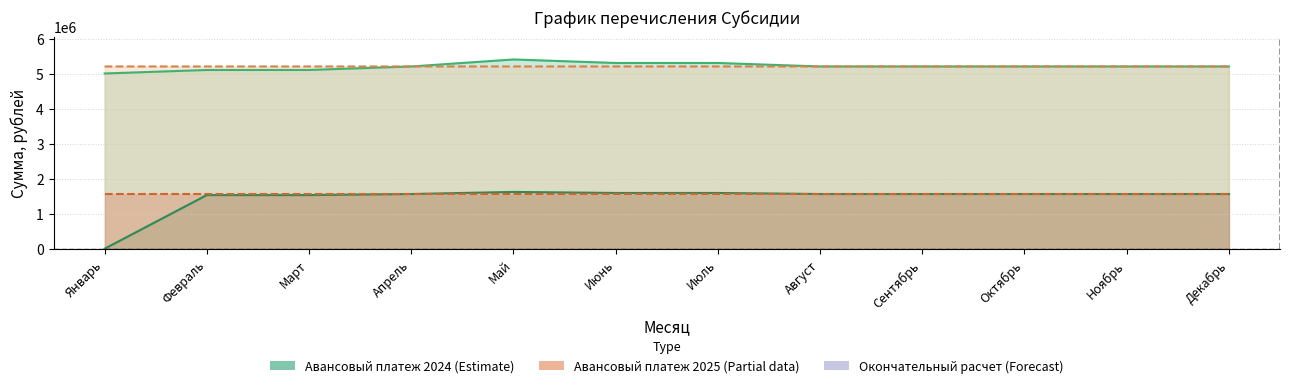

What is the approximate value of Авансовый платеж 2024 at Март, to the nearest 100?

1530800